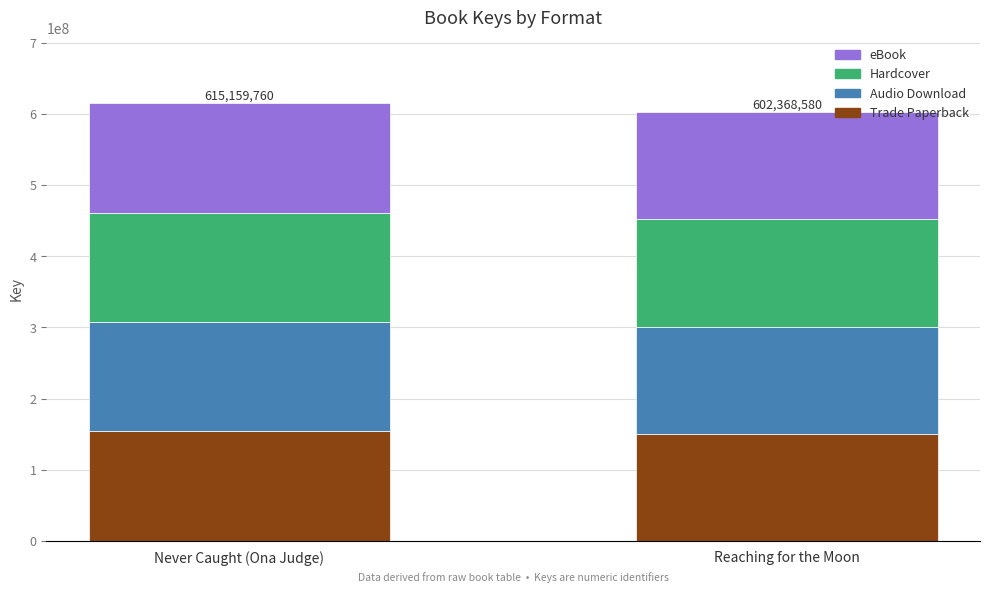

What is the total value across all series at Reaching for the Moon?

602368580